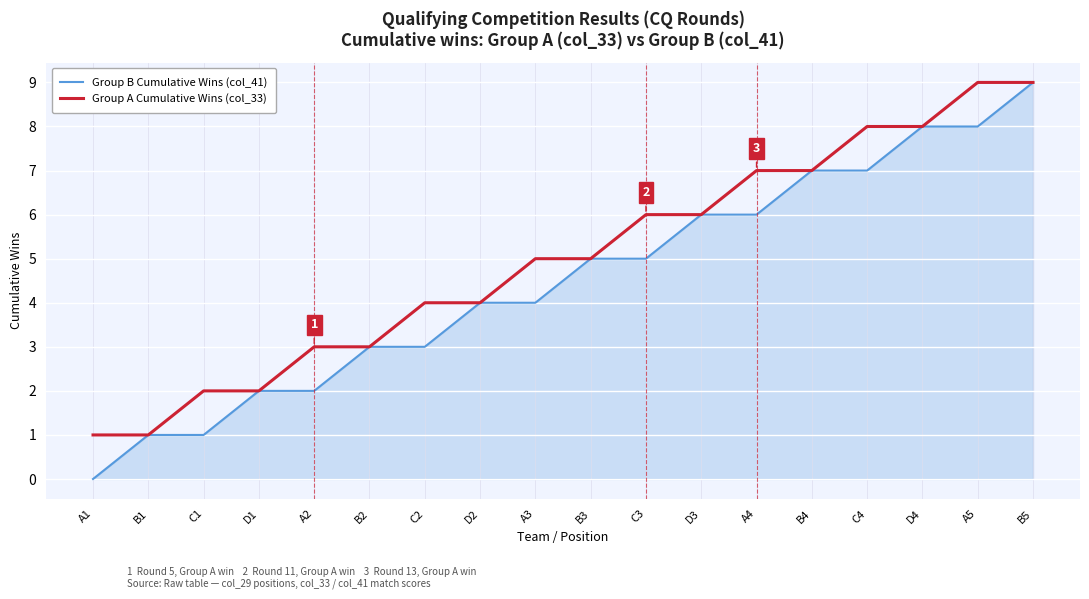

List the series in order of their overall mean, highest first.

Group A Cumulative Wins (col_33), Group B Cumulative Wins (col_41)